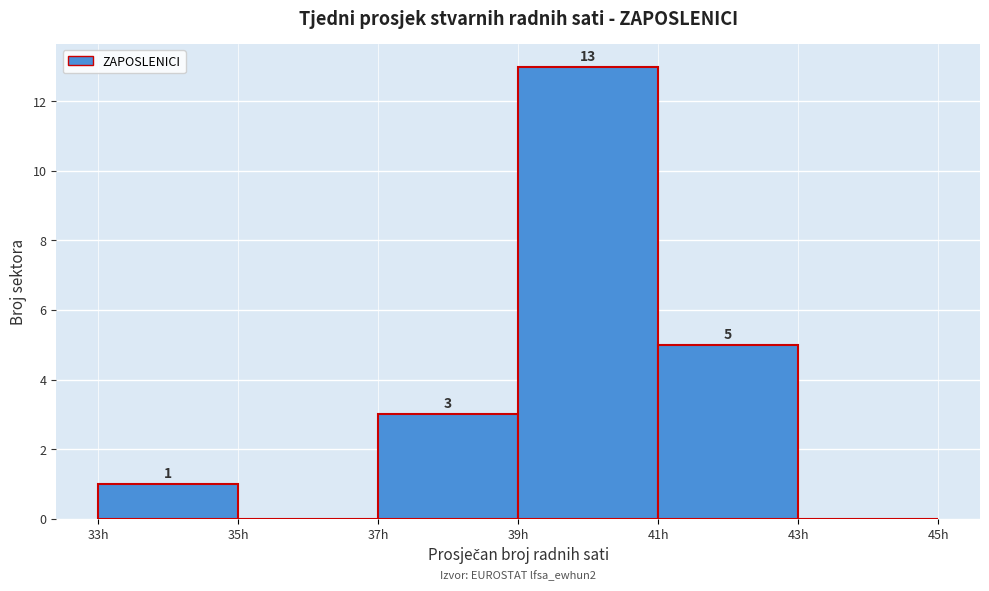

Which range on the x-axis has the tallest bar?

39 to 41